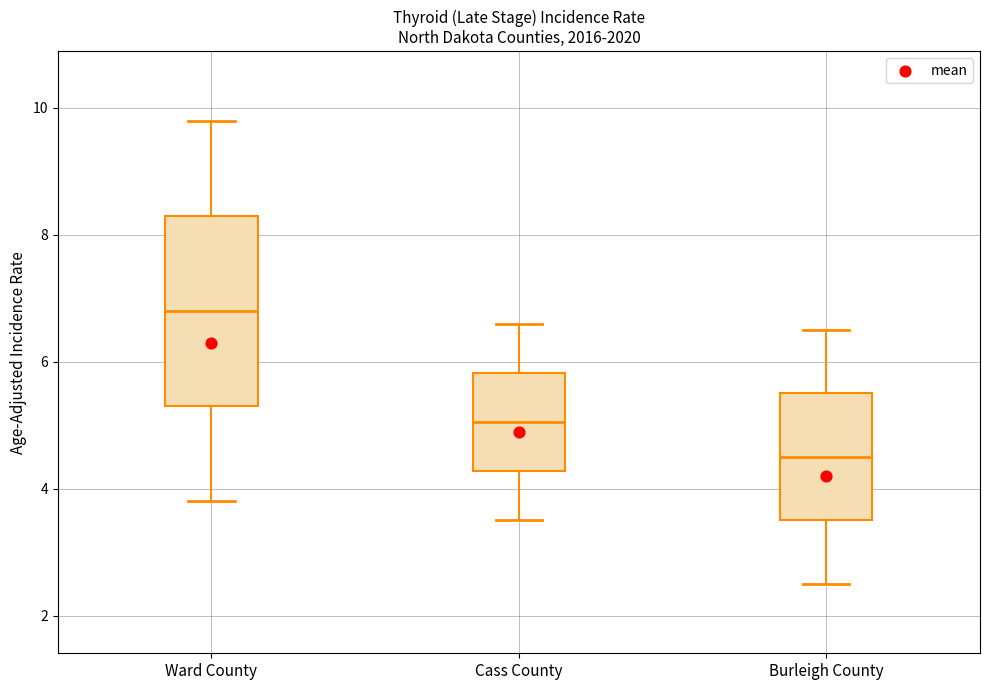

Reading left to right, transcribe this box plot: for each box, give where its median line is, the range the box spans, and where its two whiskers end, as read against the y-axis. The values are not printed on the chart, so give them approximately, as read against the axis.

Ward County: median 6.8, box 5.4 to 8.4, whiskers 3.8 to 9.8
Cass County: median 5.0, box 4.2 to 5.8, whiskers 3.6 to 6.6
Burleigh County: median 4.6, box 3.6 to 5.6, whiskers 2.6 to 6.6